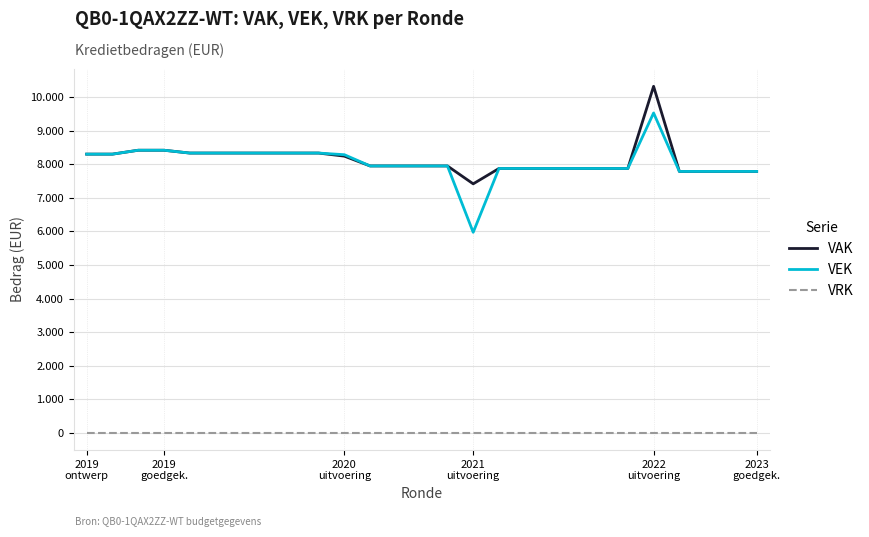

What are all the series names shown in the legend?

VAK, VEK, VRK